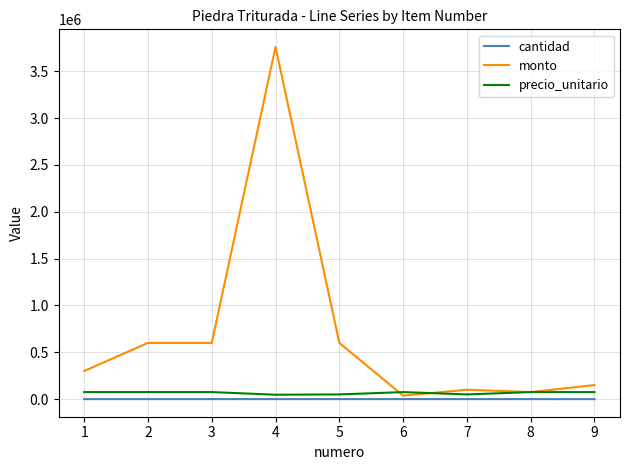

The value of monto at 3 is 826581.5. True or false?

False